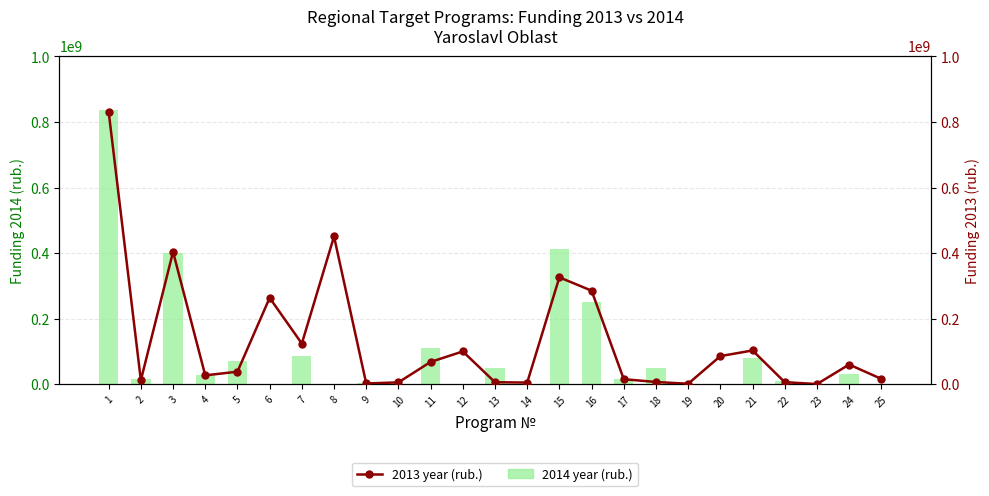

At which label does 2013 year (rub.) reach its peak?

1